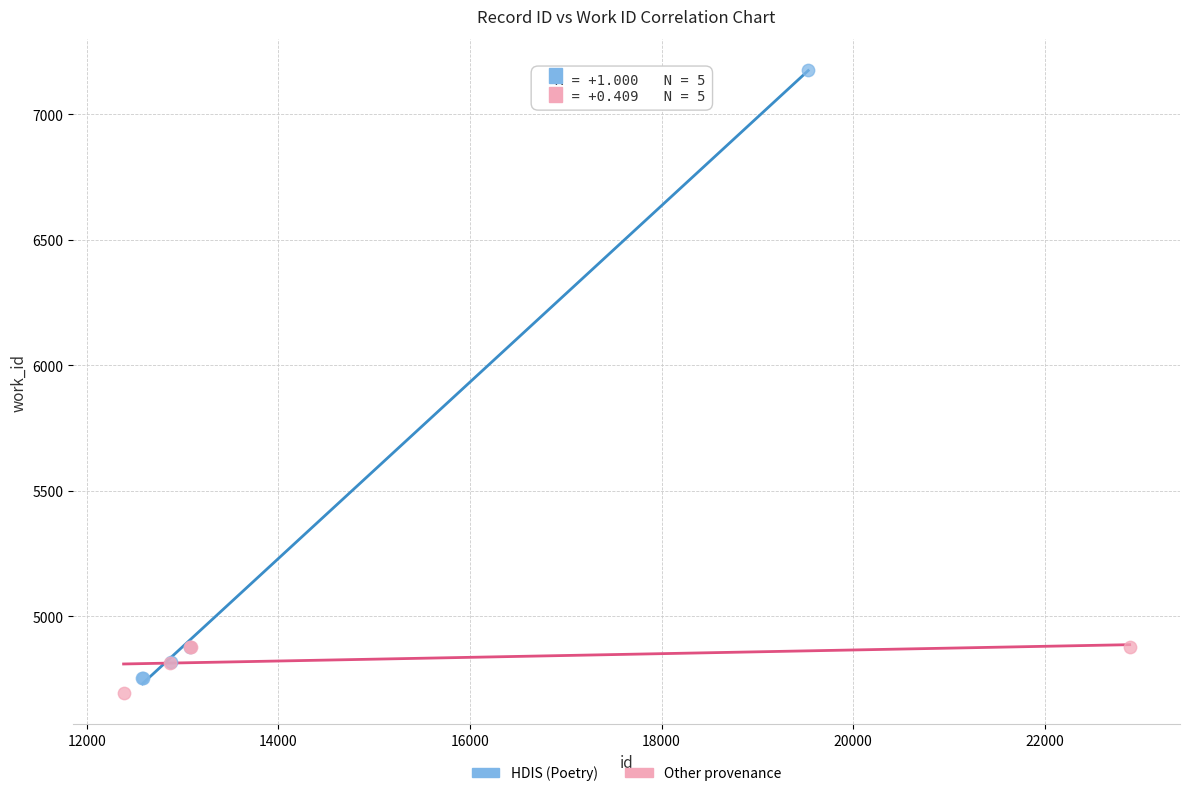

Which series contains the lowest Y value?

Other provenance